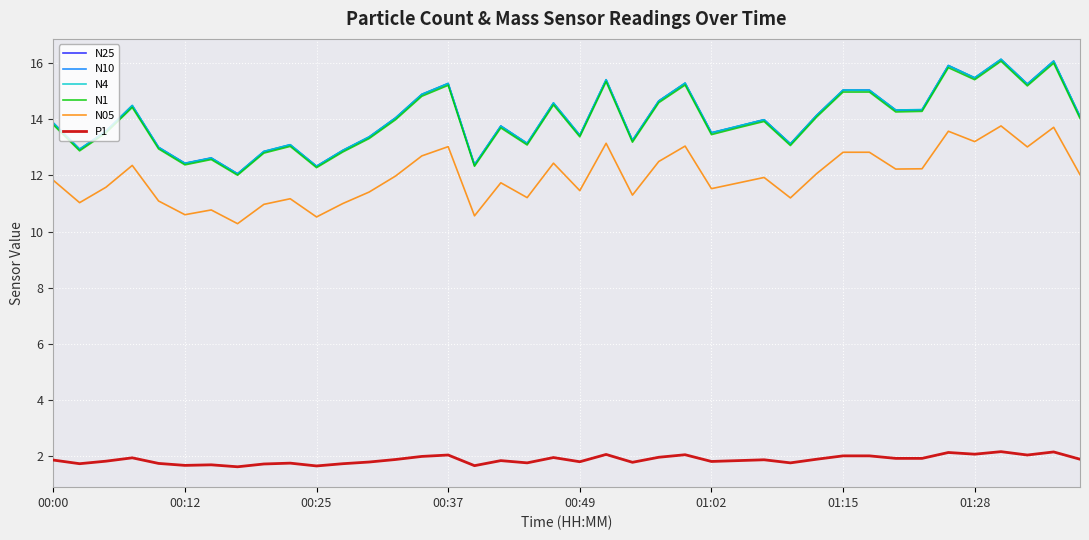

True or false: N05 and N25 cross at least once.

False